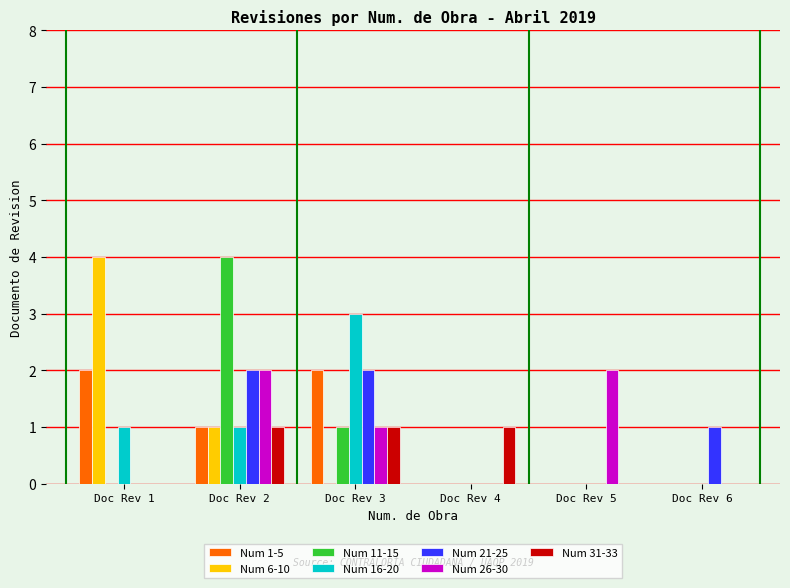

What is the maximum value shown in the chart?

4